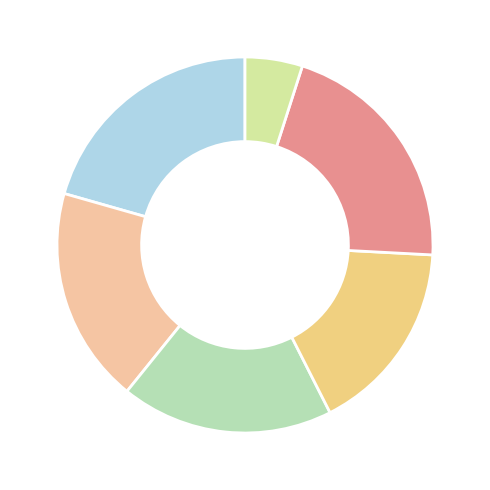

Count the number of slices in the pie.

6